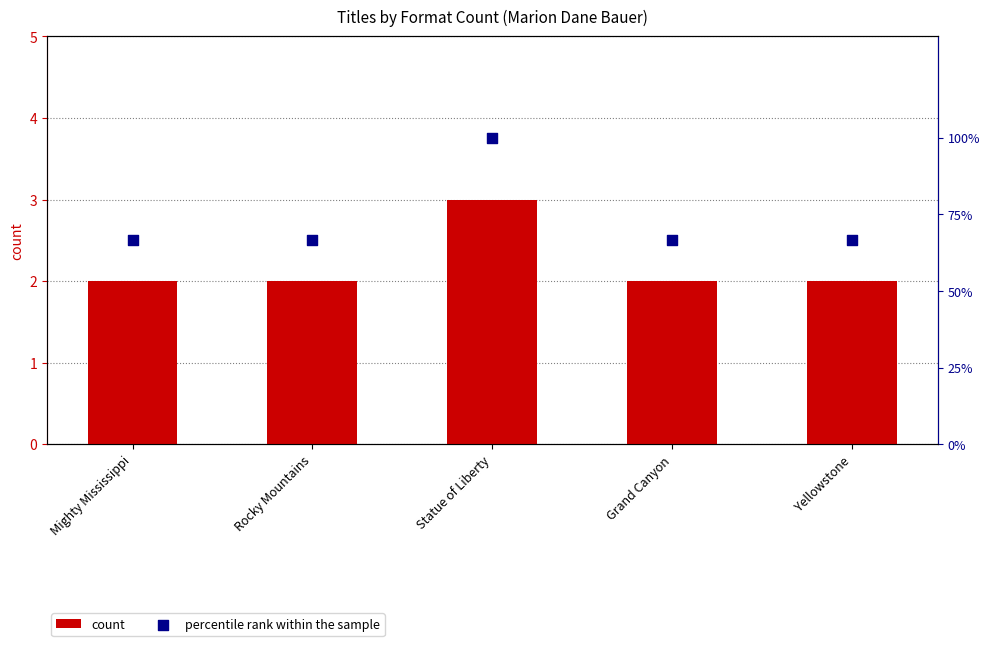

Which series has the widest spread of Y values?

percentile rank within the sample